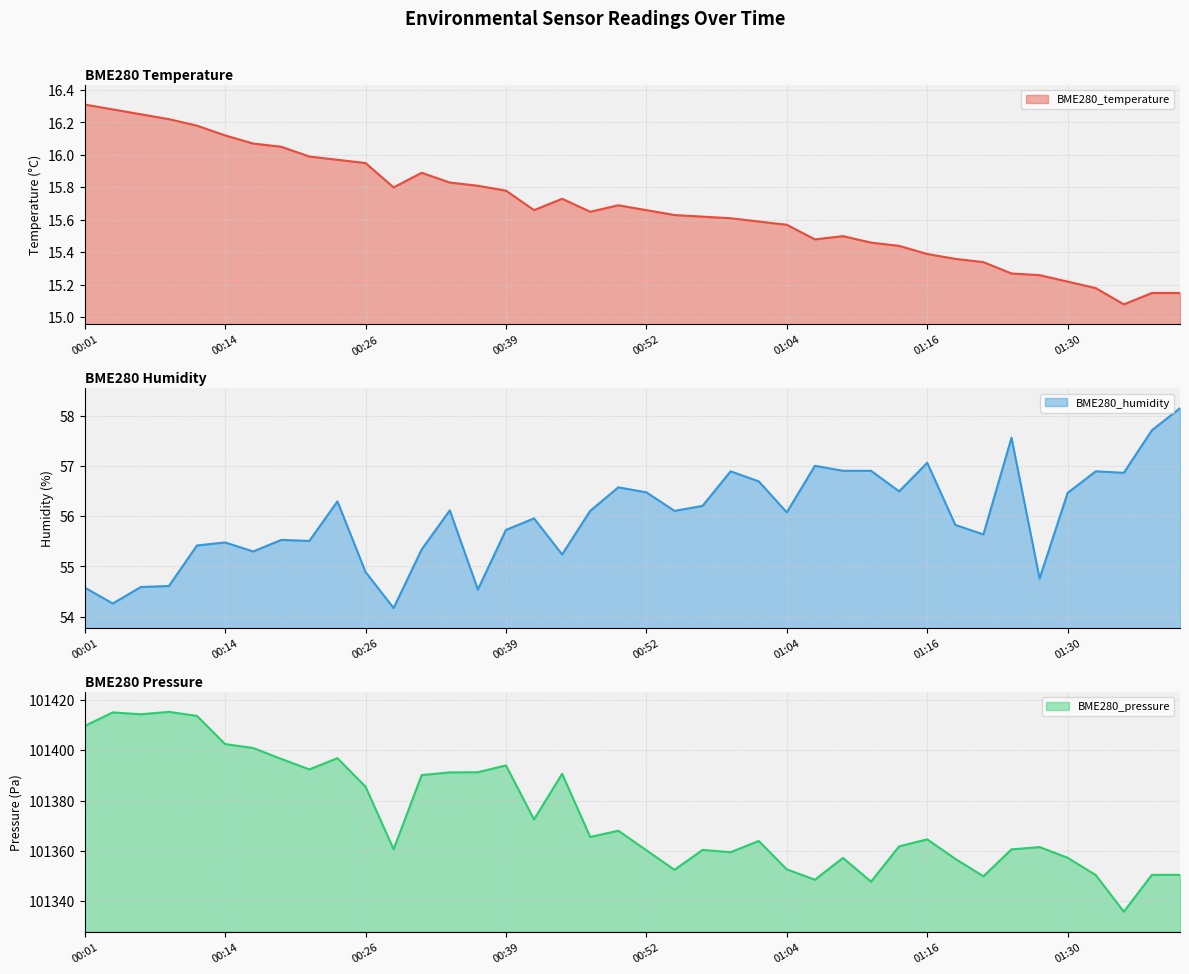

At which category is the sum across all series the highest?

00:09